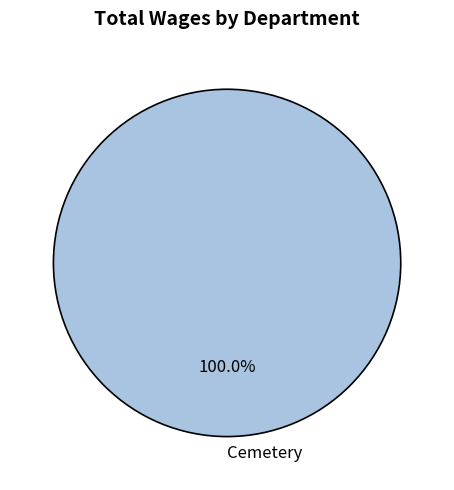

Which slice represents more than half of the pie?

Cemetery